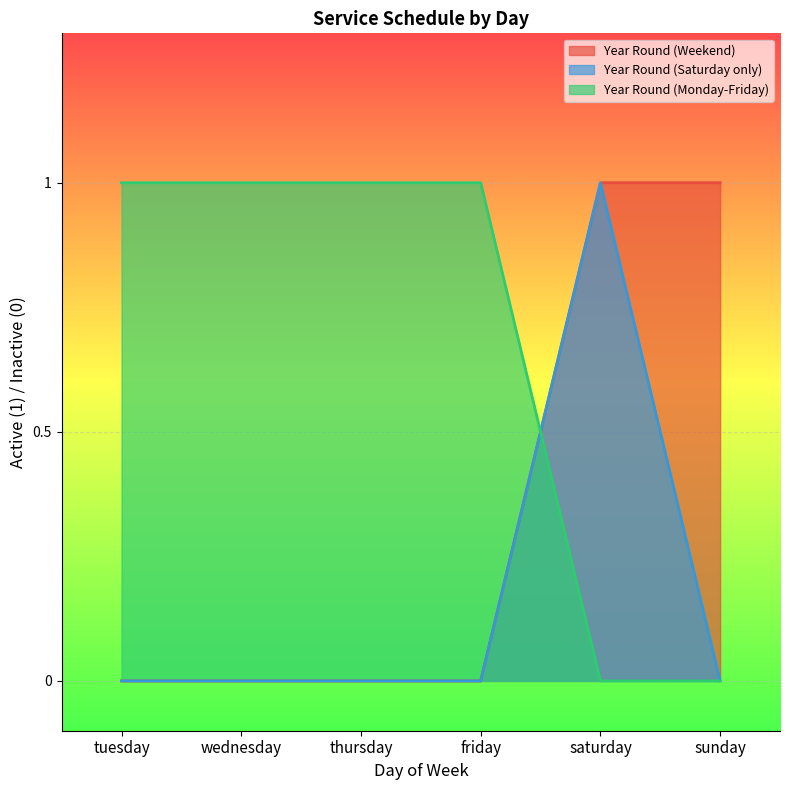

At which label does Year Round (Monday-Friday) reach its peak?

tuesday